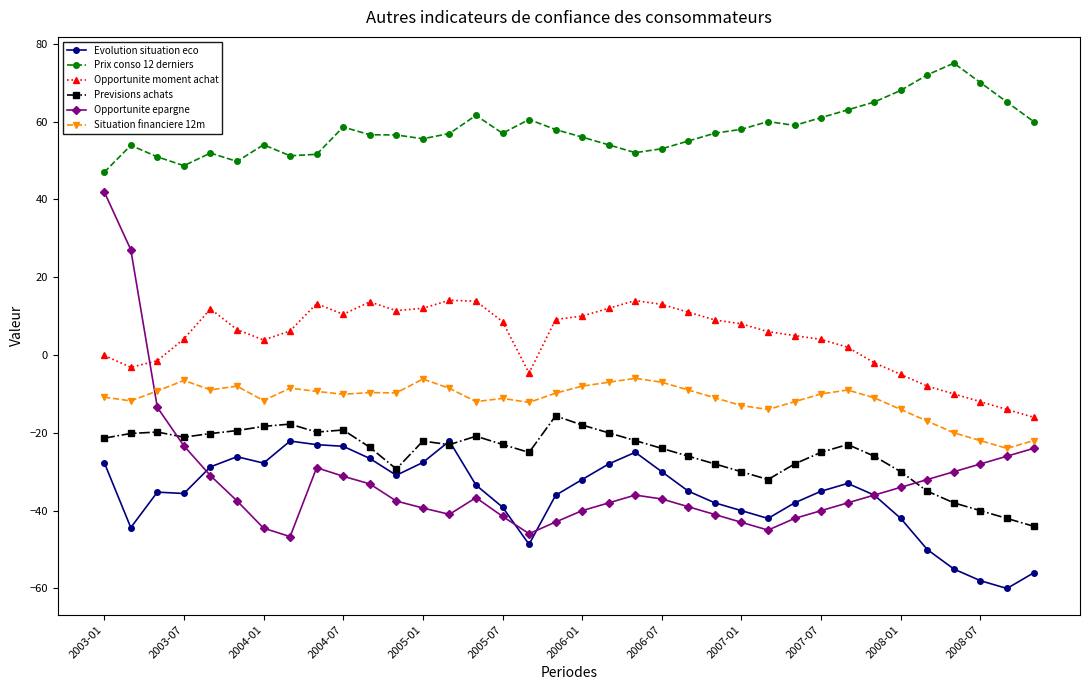

True or false: Opportunite epargne and Prix conso 12 derniers intersect in this chart.

False